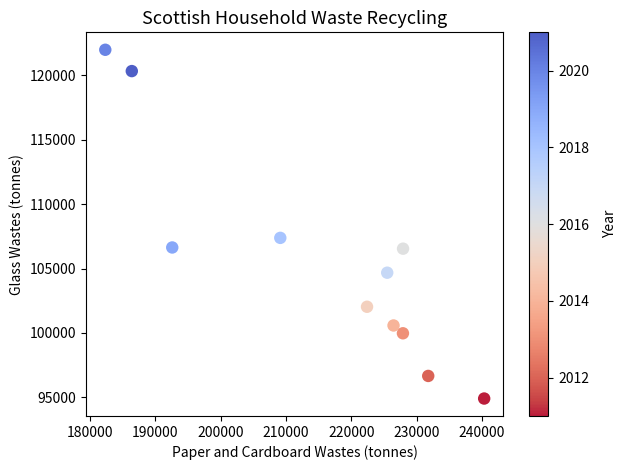

What Y value in the scatter plot is closest to 108449?

107384.0